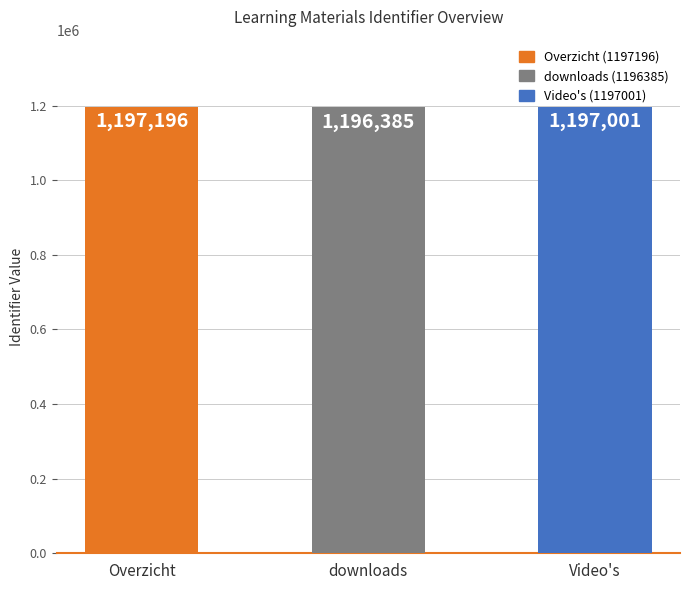

What value does the data have at Video's, to the nearest 10?

1197000